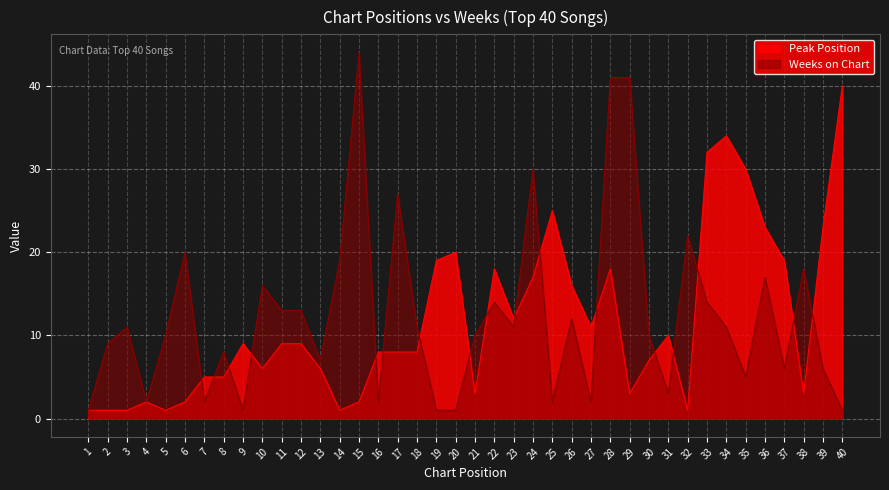

How many data points in Peak Position are less than 9?

20